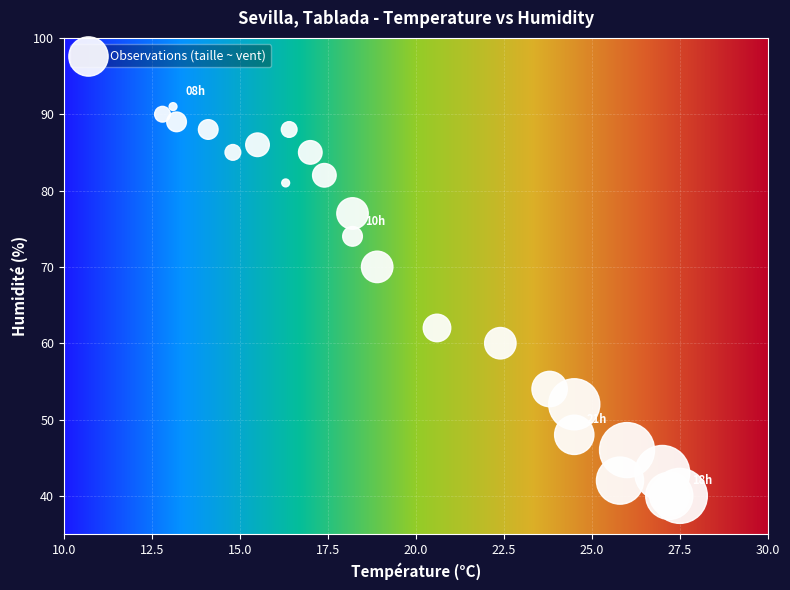

What Y value in the scatter plot is closest to 65?

62